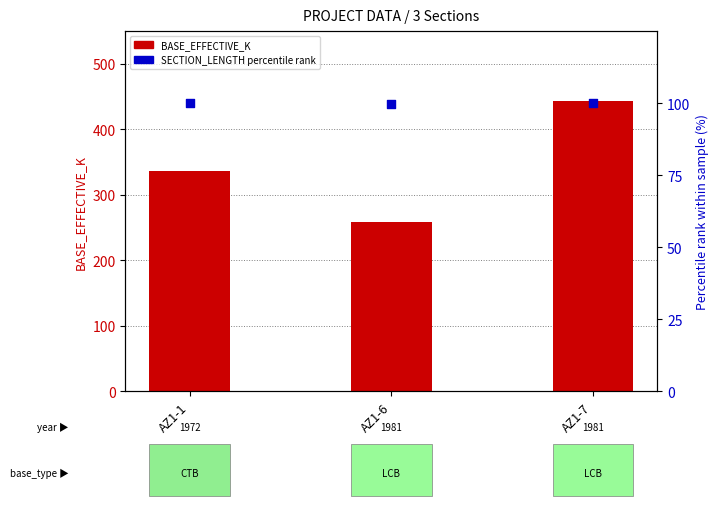

What is the total value across all series at AZ1-7?

543.0